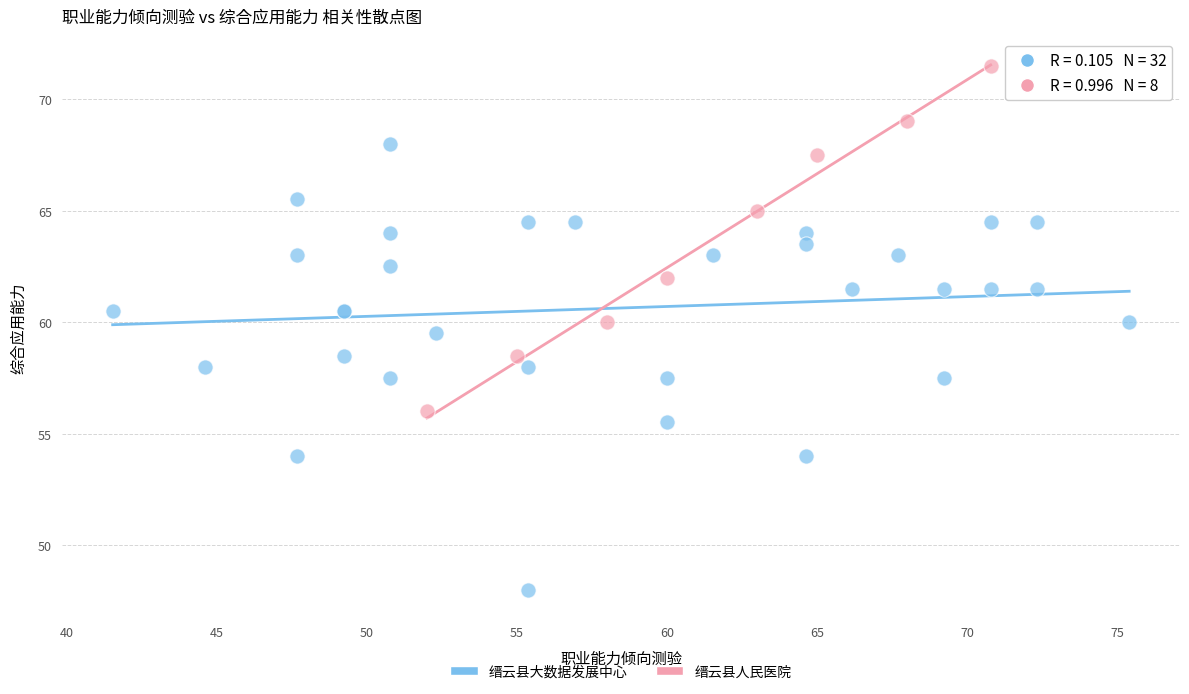

Which series contains the highest Y value?

缙云县人民医院